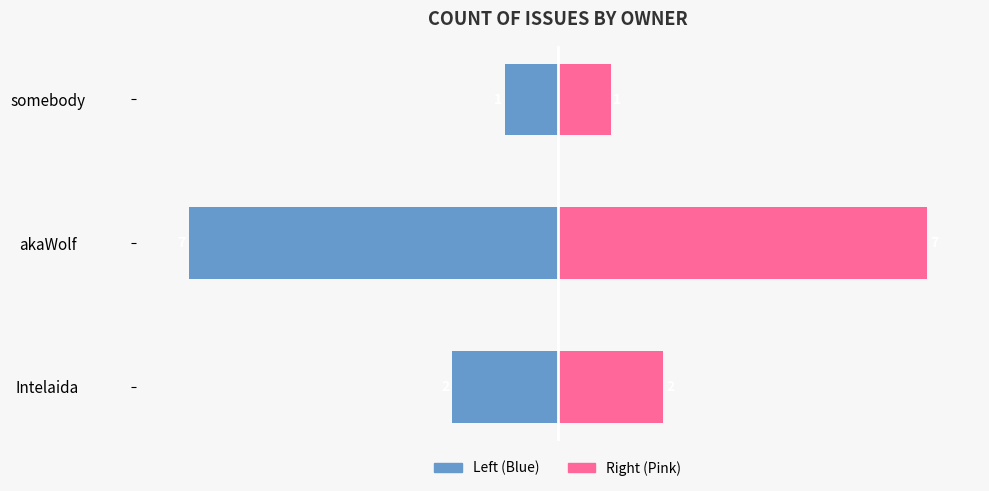

How many data points in Count (Right) are less than 2?

1